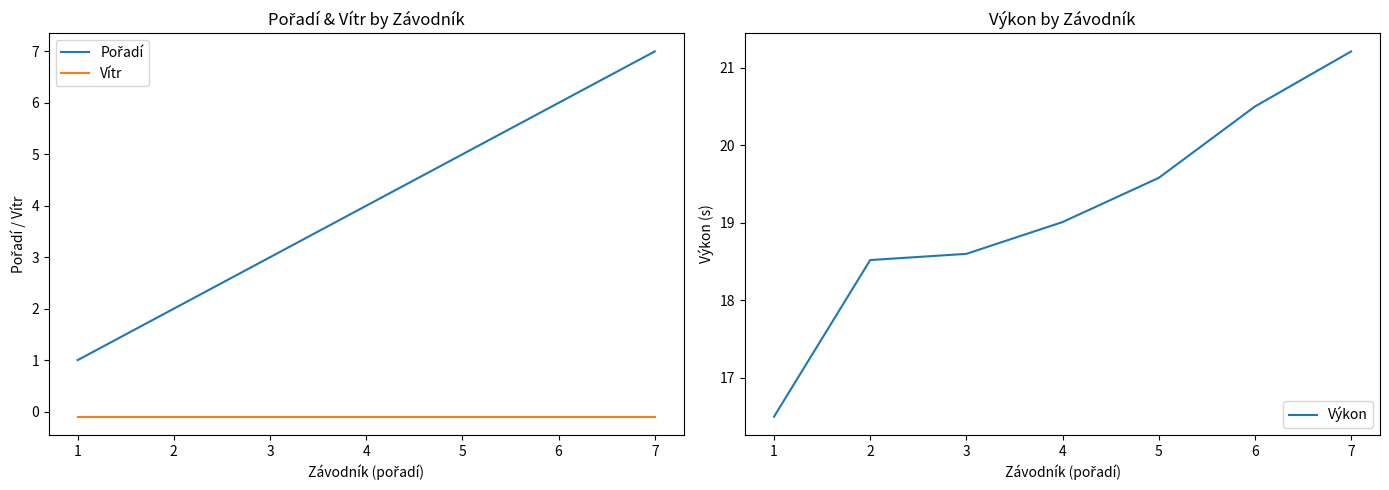

Reading right to left, transcribe all the data shown in this chart.

Pořadí: 7.0	6.0	5.0	4.0	3.0	2.0	1.0
Vítr: -0.1	-0.1	-0.1	-0.1	-0.1	-0.1	-0.1
Výkon: 21.2	20.5	19.6	19.0	18.6	18.5	16.5